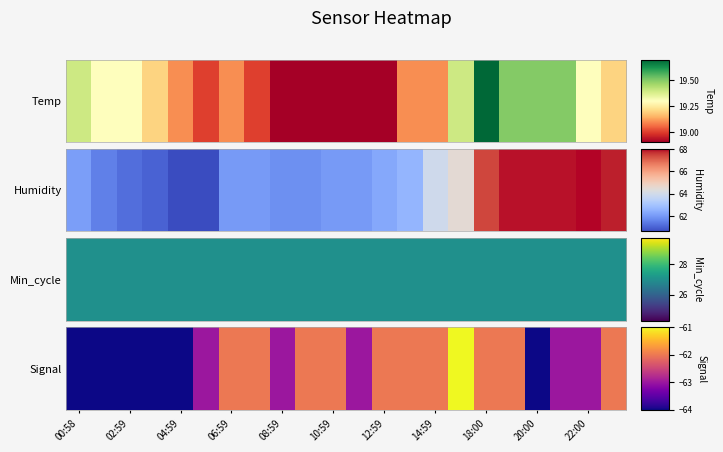

Reading left to right, what are all the values shown in this chart?

-64	-64	-64	-64	-64	-63	-62	-62	-63	-62	-62	-63	-62	-62	-62	-61	-62	-62	-64	-63	-63	-62